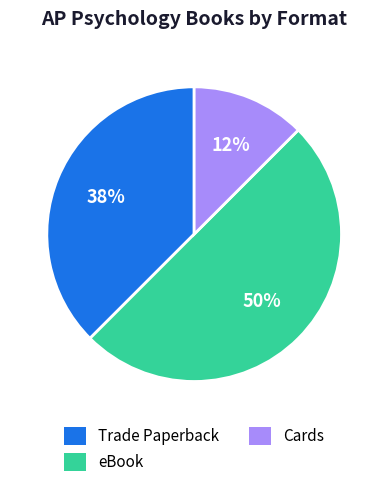

Which slice is the largest?

eBook